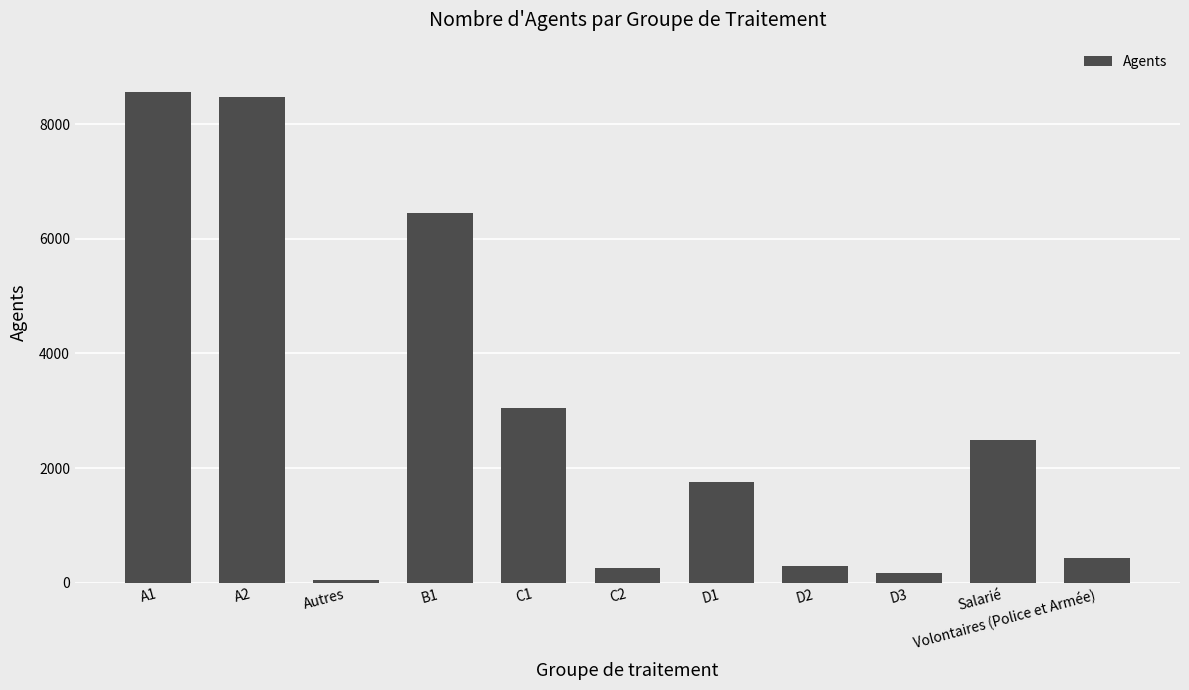

What is the ratio of the value at C2 to the value at C1?

0.1